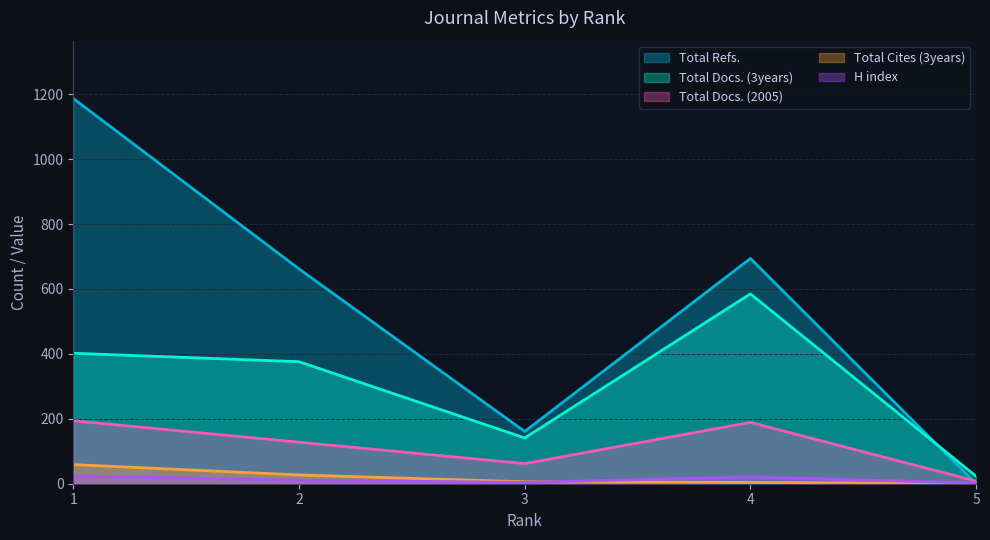

Reading left to right, transcribe all the data shown in this chart.

H index: 24	11	4	21	2
Total Docs. (2005): 194	128	62	189	8
Total Docs. (3years): 402	376	141	585	23
Total Refs.: 1187	662	161	694	0
Total Cites (3years): 59	27	6	4	0